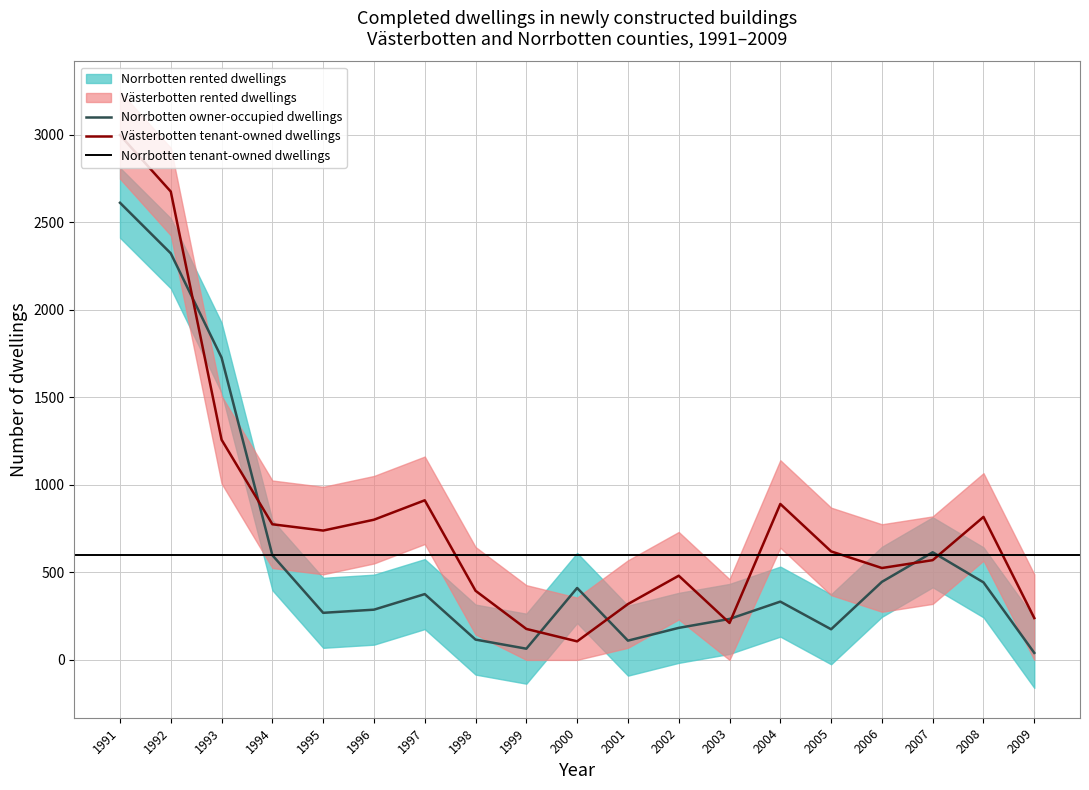

At which category is the sum across all series the highest?

1991